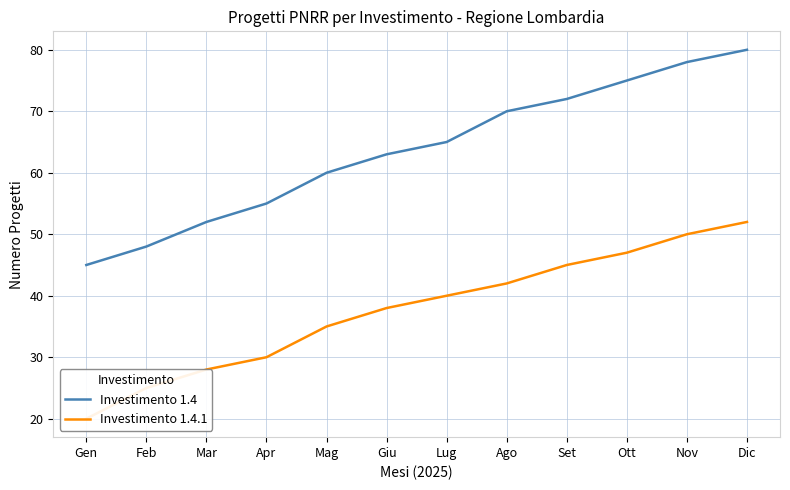

What is the label of the 3rd point from the right?

Ott